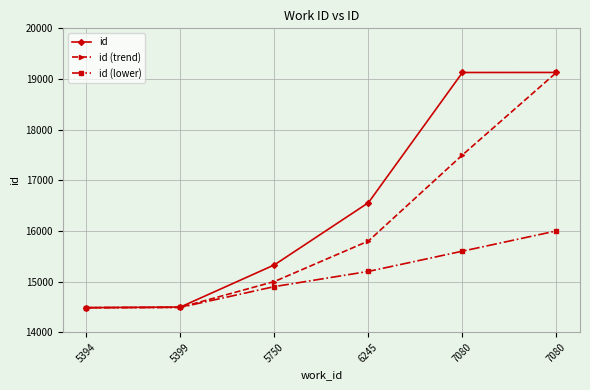

The id (lower) series shows 10415 at 7080. True or false?

False